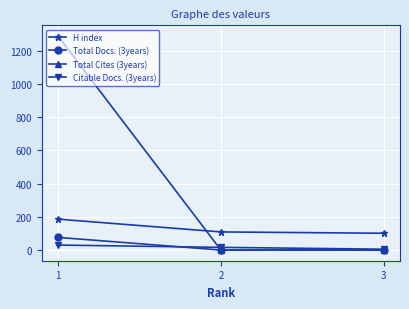

What is the difference between the H index values at 2 and 1?

77